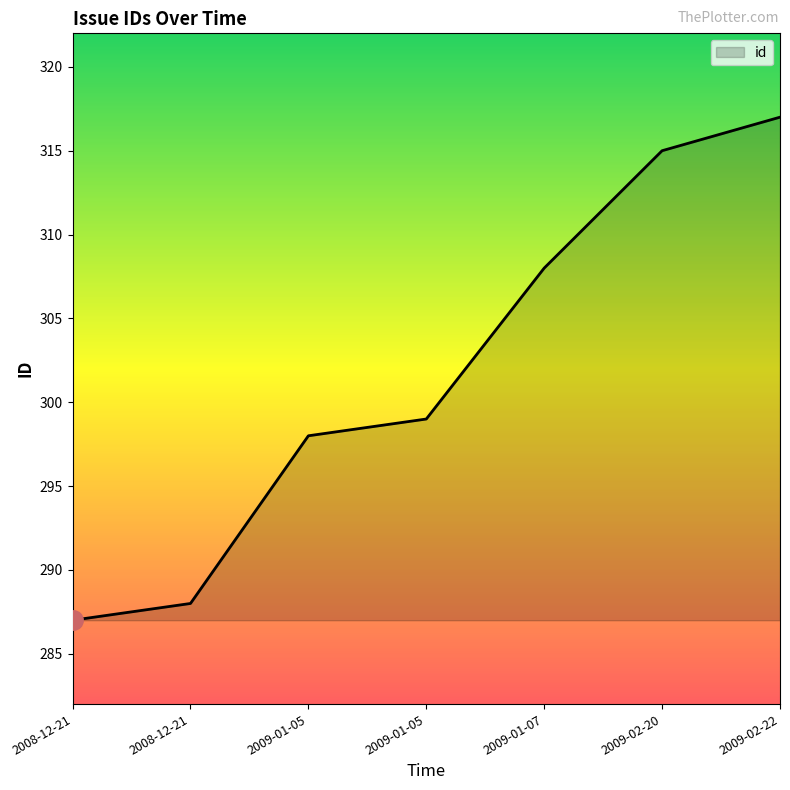

Count the number of data series in this chart.

1